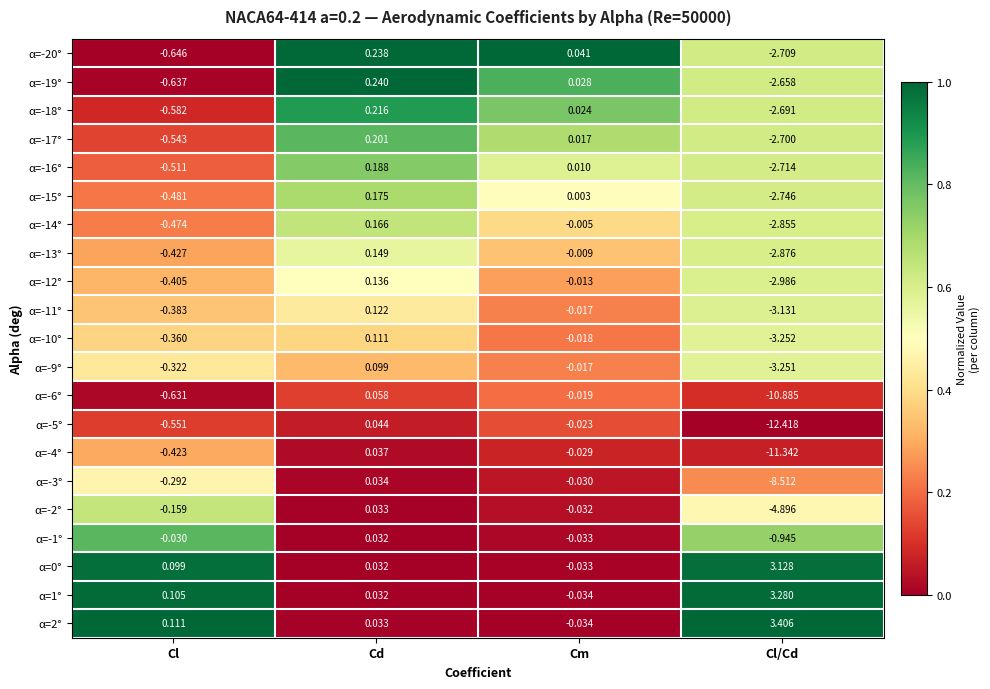

Which label corresponds to the largest value in the chart?

Cl/Cd